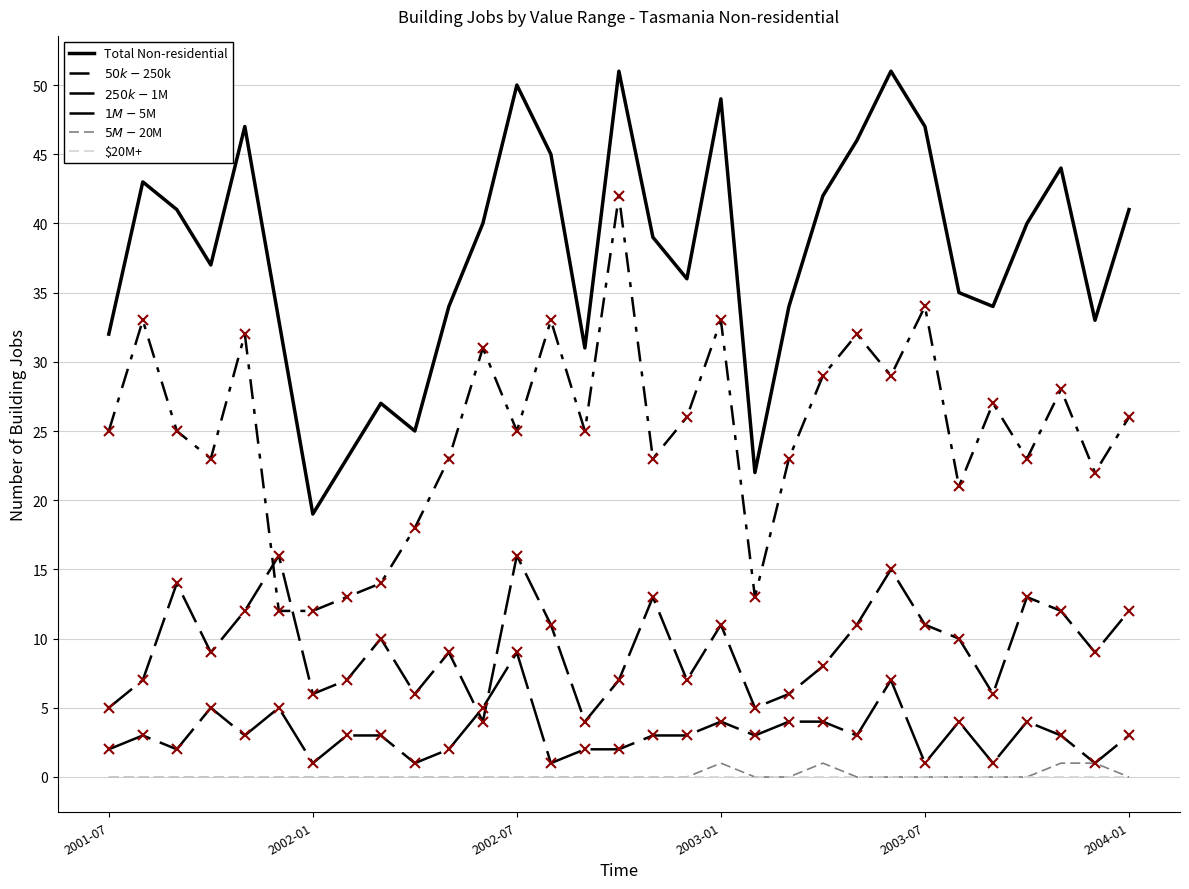

What is the maximum value for $50k-$250k?

42